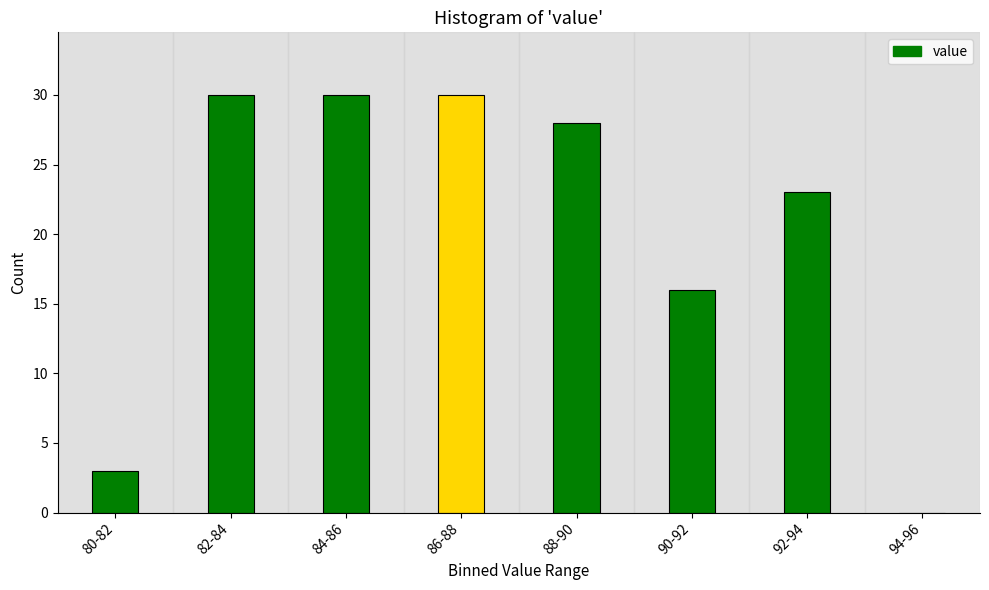

Reading left to right, extract all data points from this chart.

80-82=3	82-84=30	84-86=30	86-88=30	88-90=28	90-92=16	92-94=23	94-96=0